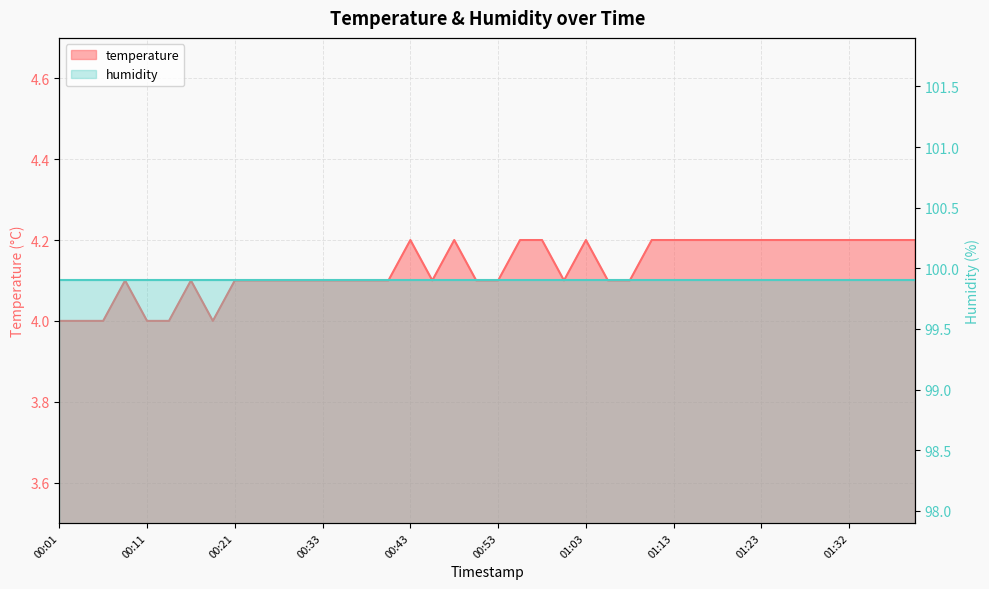

What is the difference between the maximum and second lowest values?

0.2